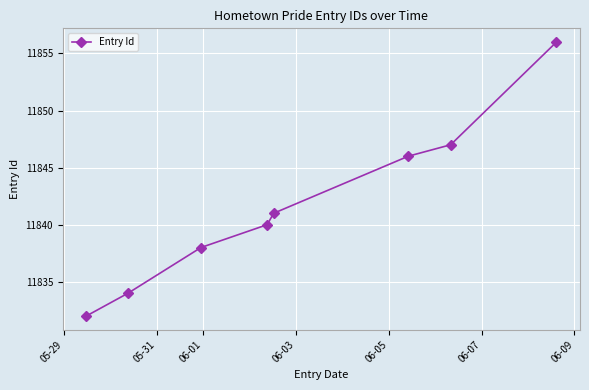

What is the maximum value shown in the chart?

11856